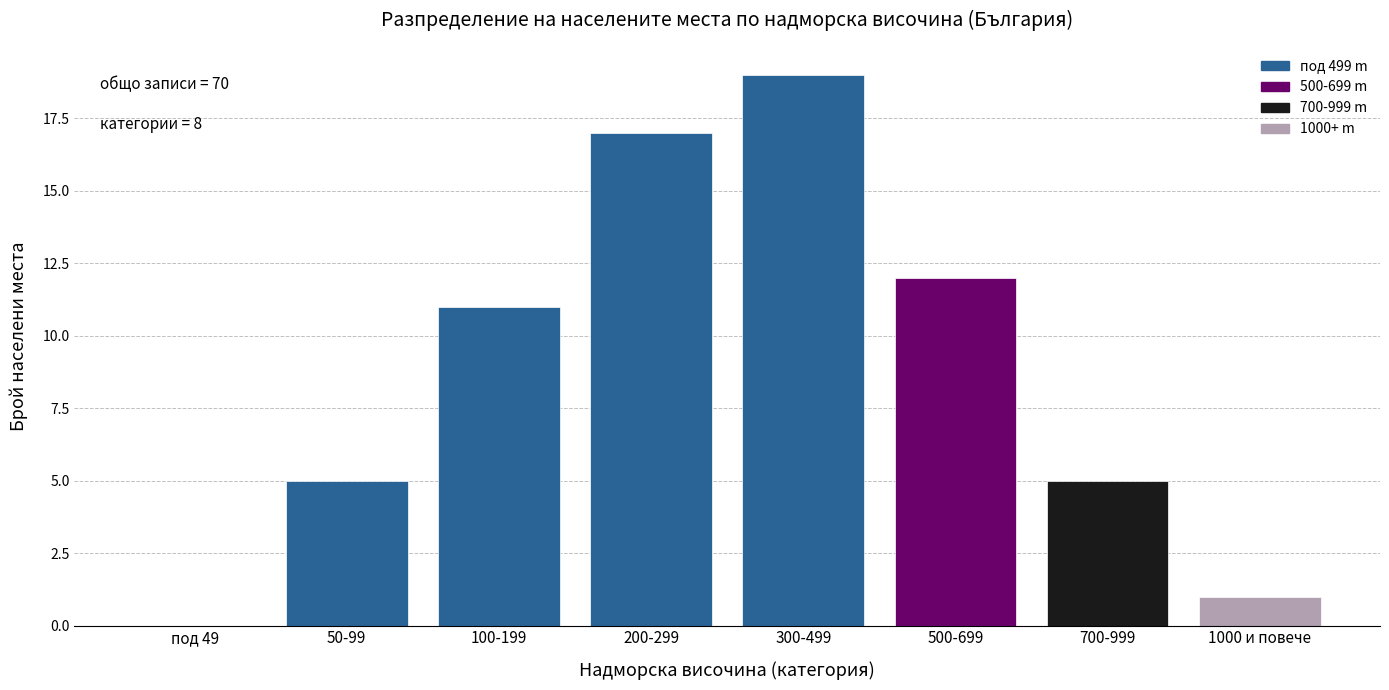

Reading right to left, extract all data points from this chart.

1000 и повече=1	700-999=5	500-699=12	300-499=19	200-299=17	100-199=11	50-99=5	под 49=0